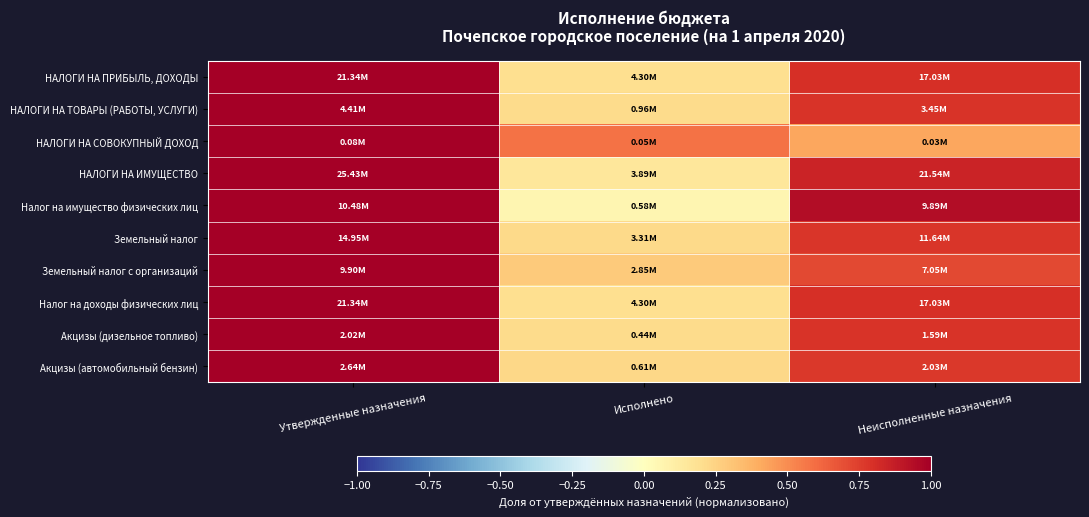

What is the minimum value shown in the chart?

0.1